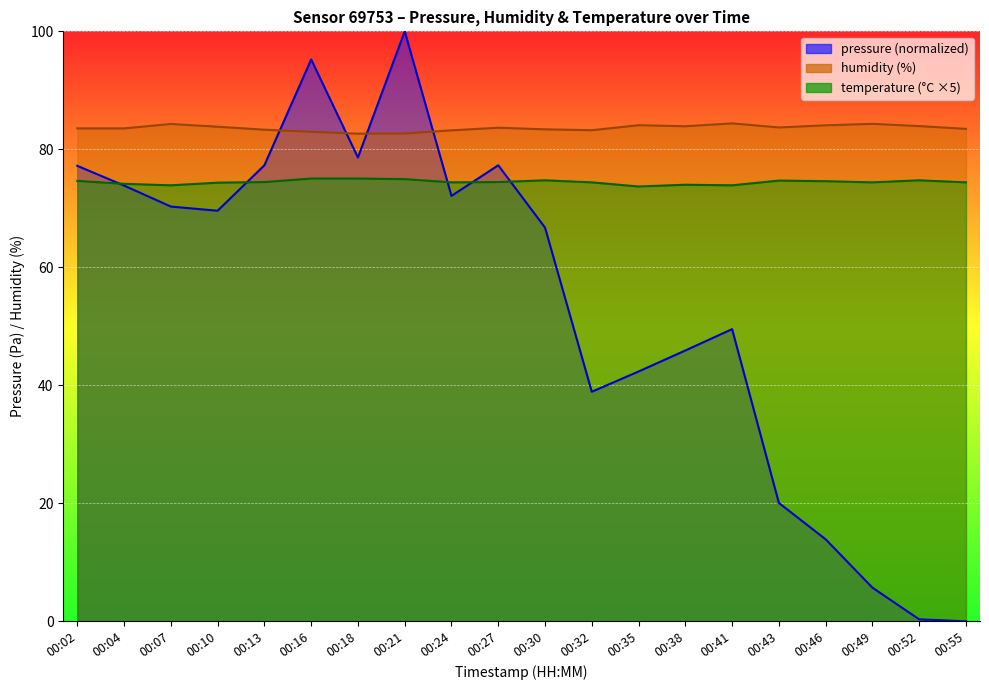

Rank the series by their maximum value, from lowest to highest.

temperature, humidity, pressure